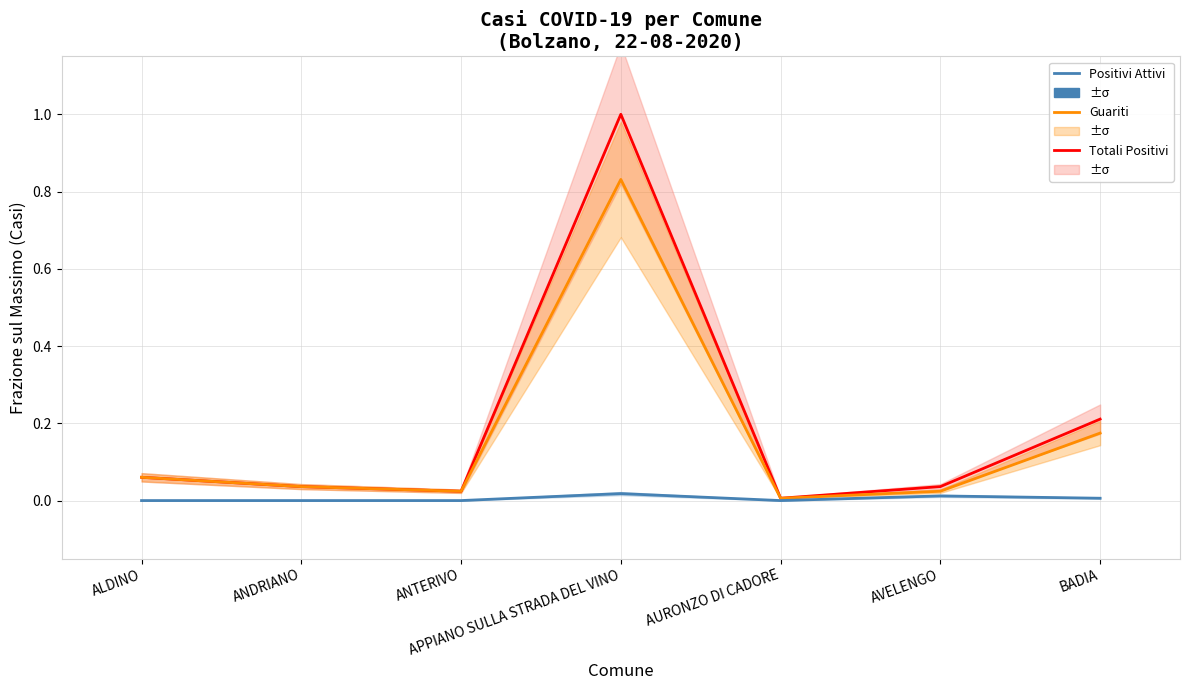

How many interior local peaks does the Positivi Attivi series have?

2